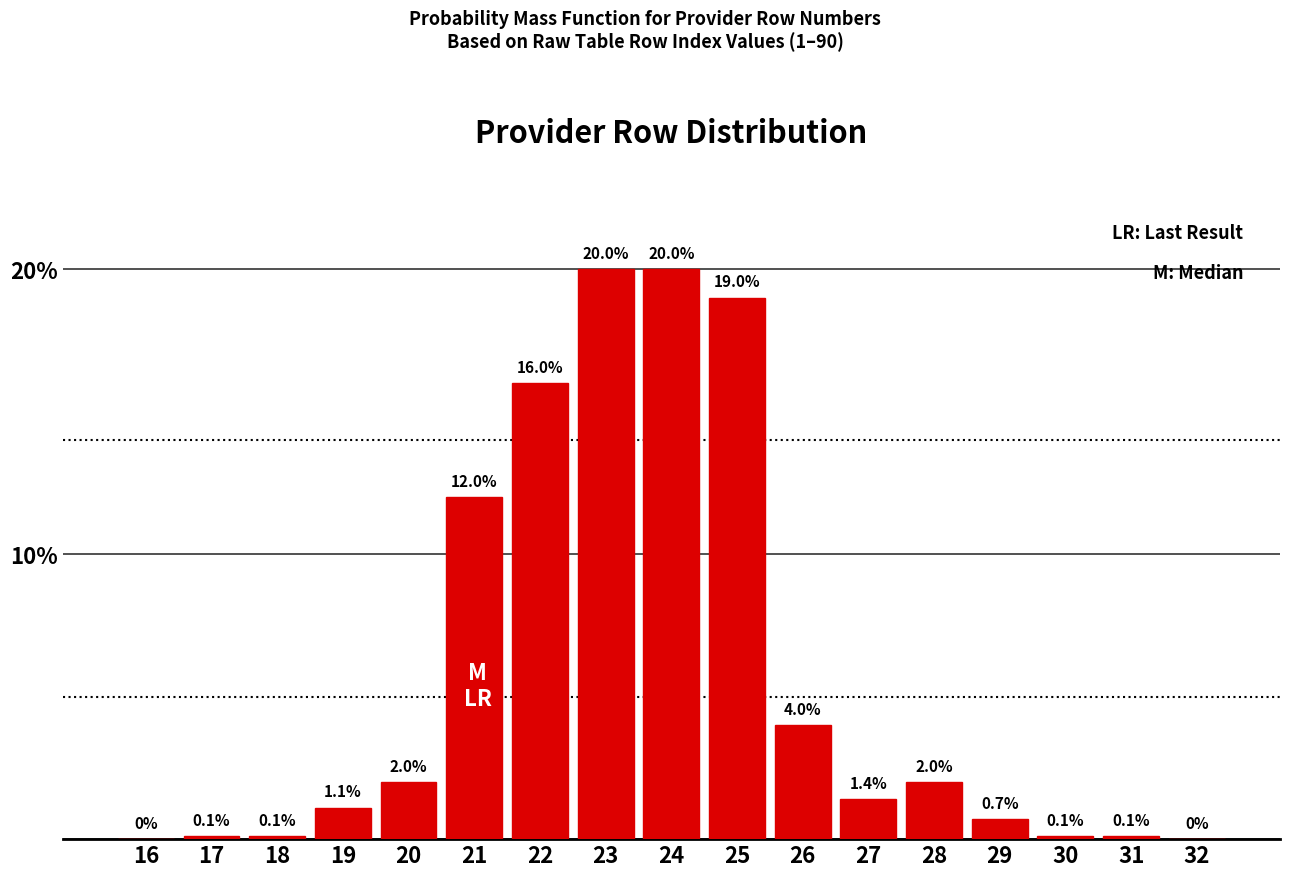

Reading left to right, extract all data points from this chart.

16=0.0	17=0.1	18=0.1	19=1.1	20=2.0	21=12.0	22=16.0	23=20.0	24=20.0	25=19.0	26=4.0	27=1.4	28=2.0	29=0.7	30=0.1	31=0.1	32=0.0